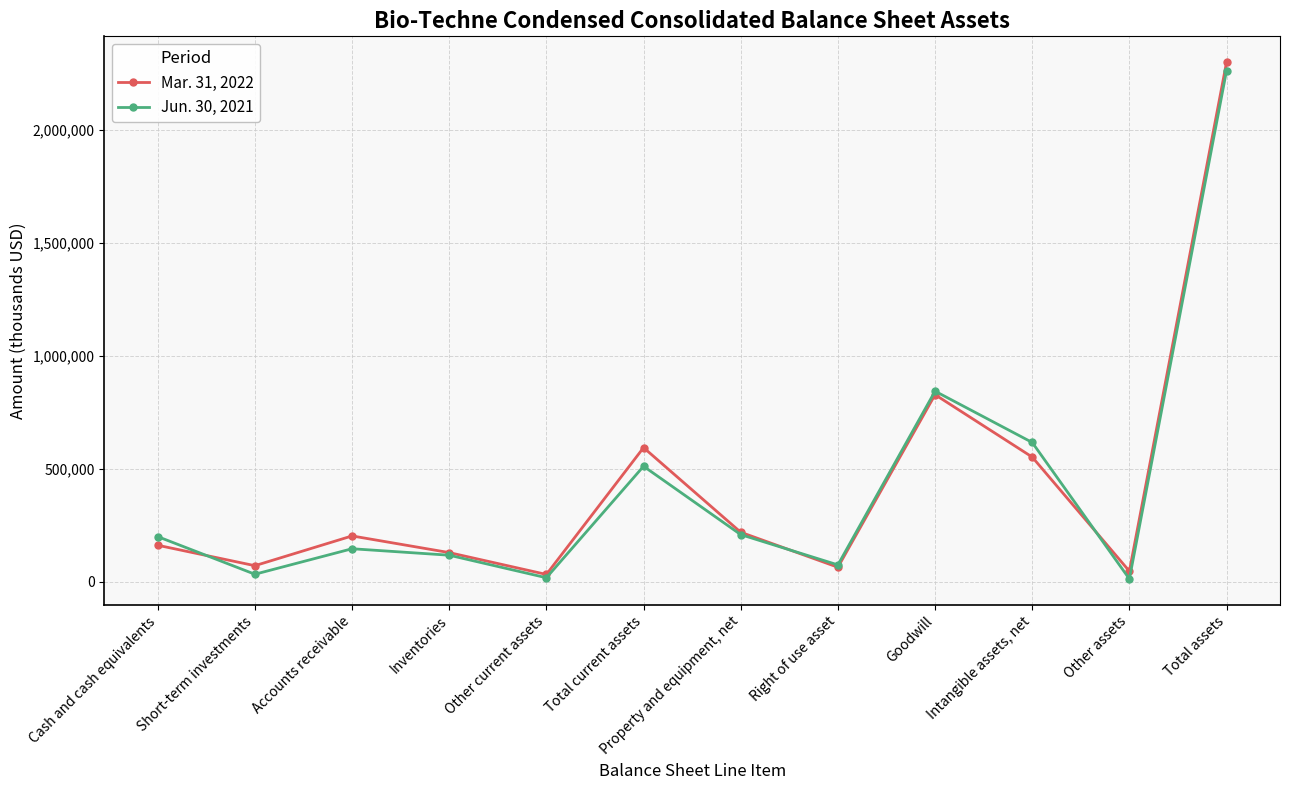

What are all the series names shown in the legend?

Mar. 31, 2022, Jun. 30, 2021